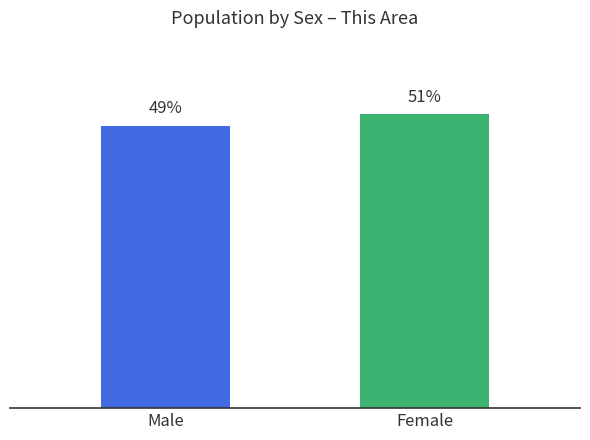

Are the bars horizontal?

No